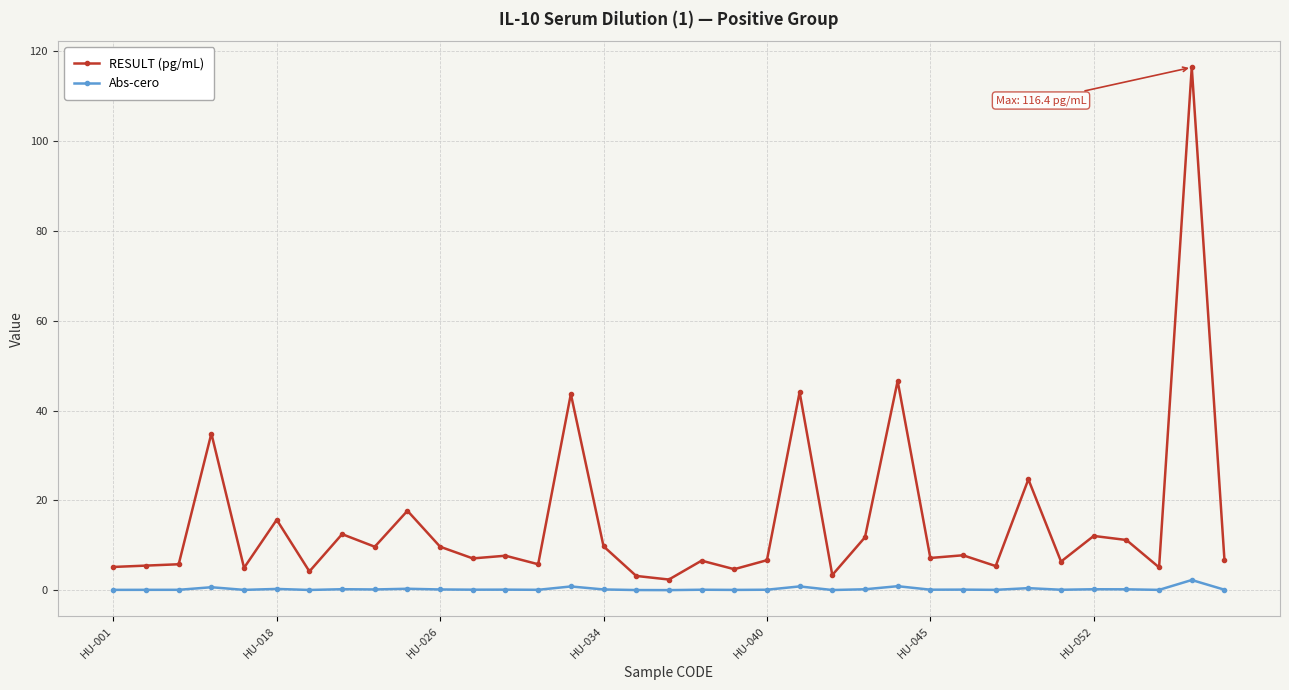

Rank the series by their average value, from lowest to highest.

Abs-cero, RESULT (pg/mL)